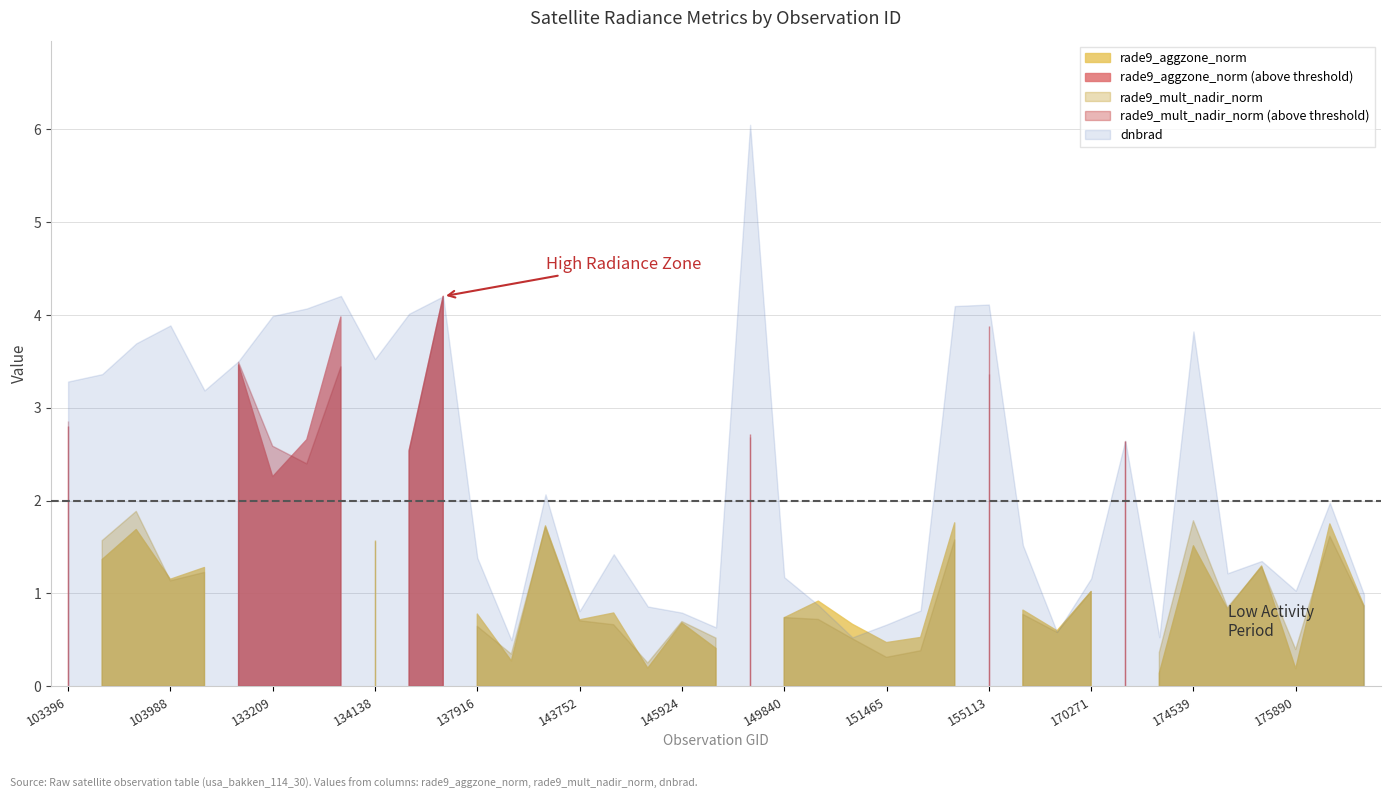

What is the sum of the rade9_mult_nadir_norm values at 170271 and 103642?

2.6